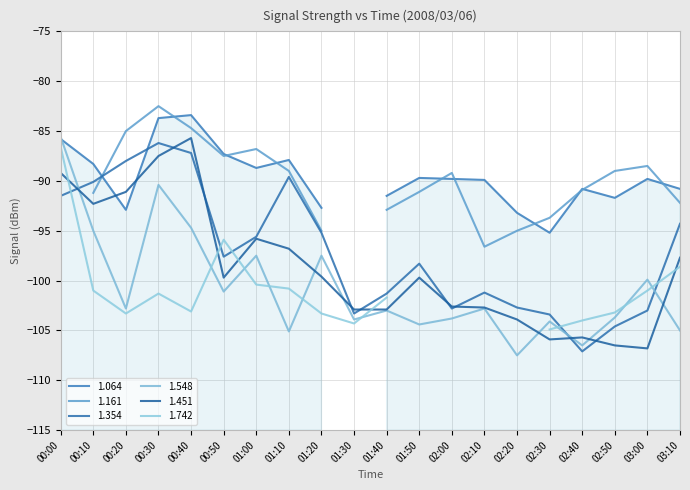

How many values in the 1.354 series exceed -97?

9